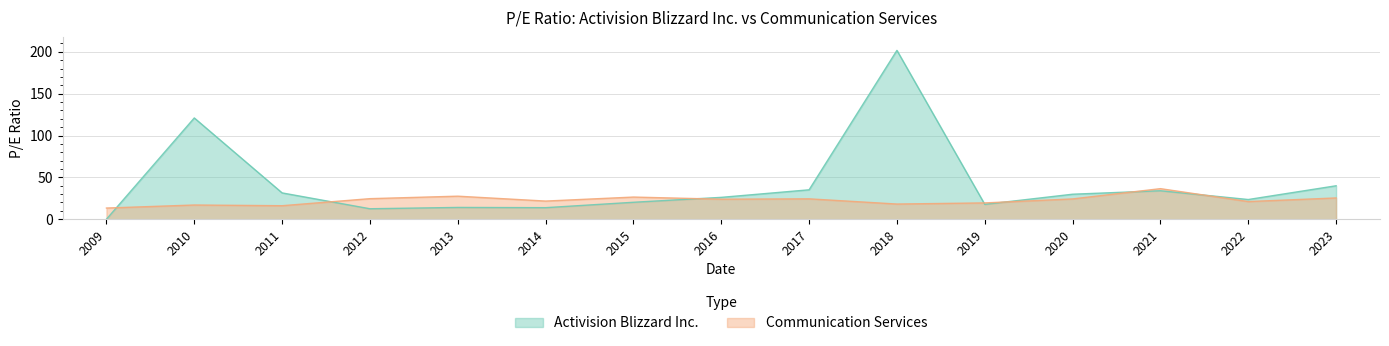

Reading left to right, transcribe all the data shown in this chart.

Activision Blizzard Inc.: 0.0	121.0	31.4	12.5	14.1	13.8	20.2	26.1	35.1	201.8	17.8	29.9	34.0	23.5	40.0
Communication Services: 13.3	16.9	16.1	24.5	27.5	21.7	26.4	23.9	24.3	18.1	19.5	24.2	36.5	21.1	25.4